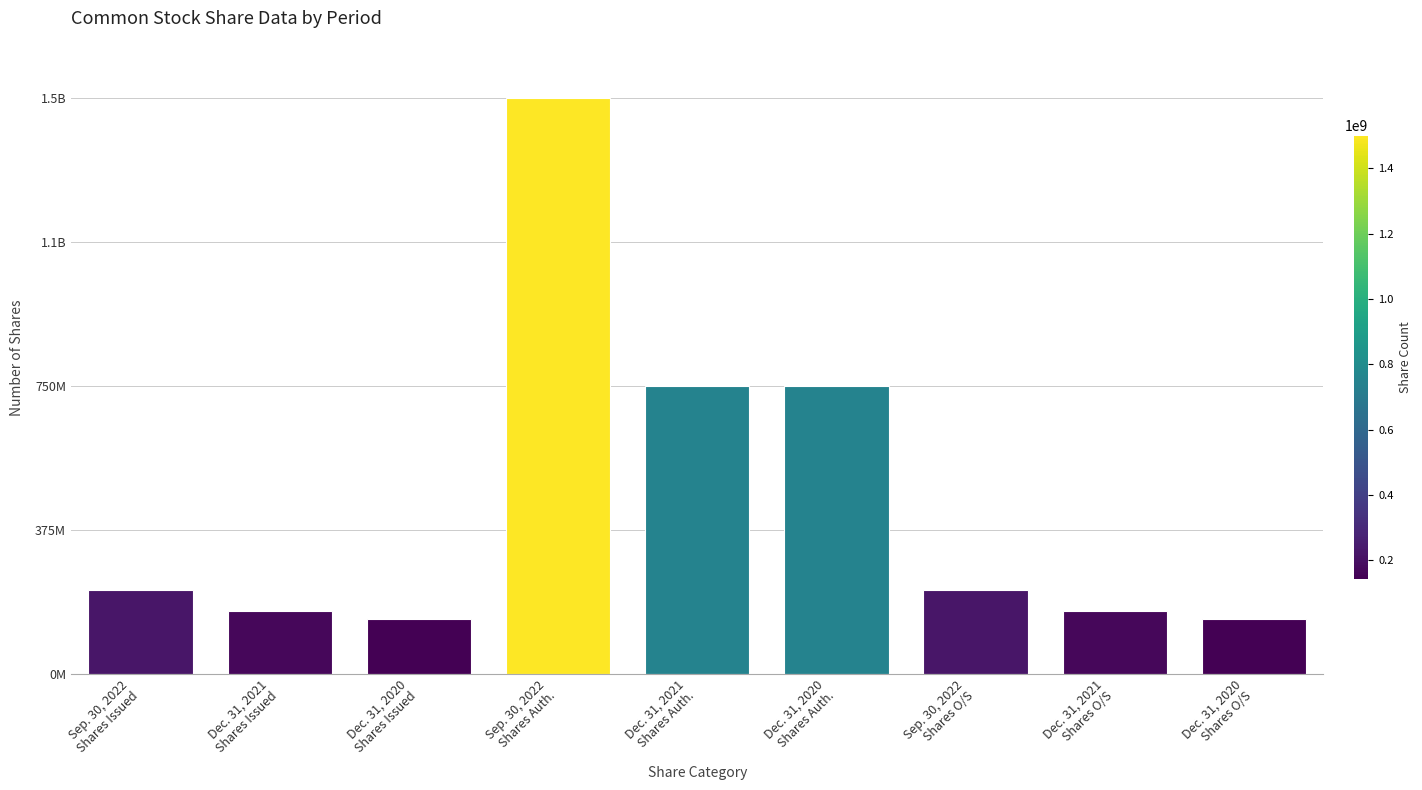

What is the sum of the values at Dec. 31, 2021
Shares O/S and Dec. 31, 2020
Shares O/S?

307552510